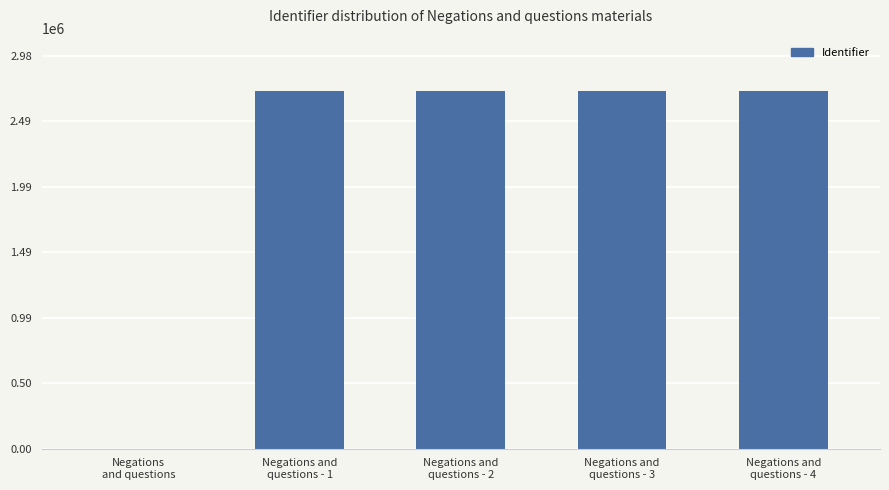

Is it true that the value at Negations and
questions - 1 is 2712948?

True